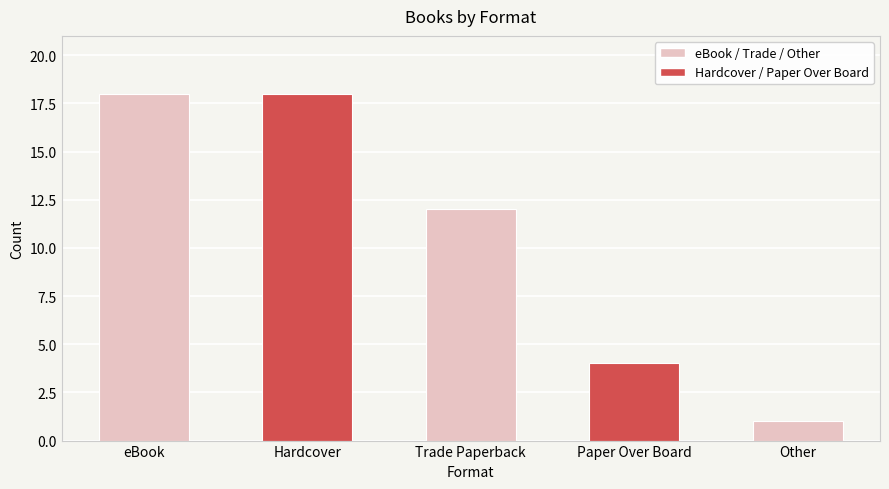

What is the average value?

11